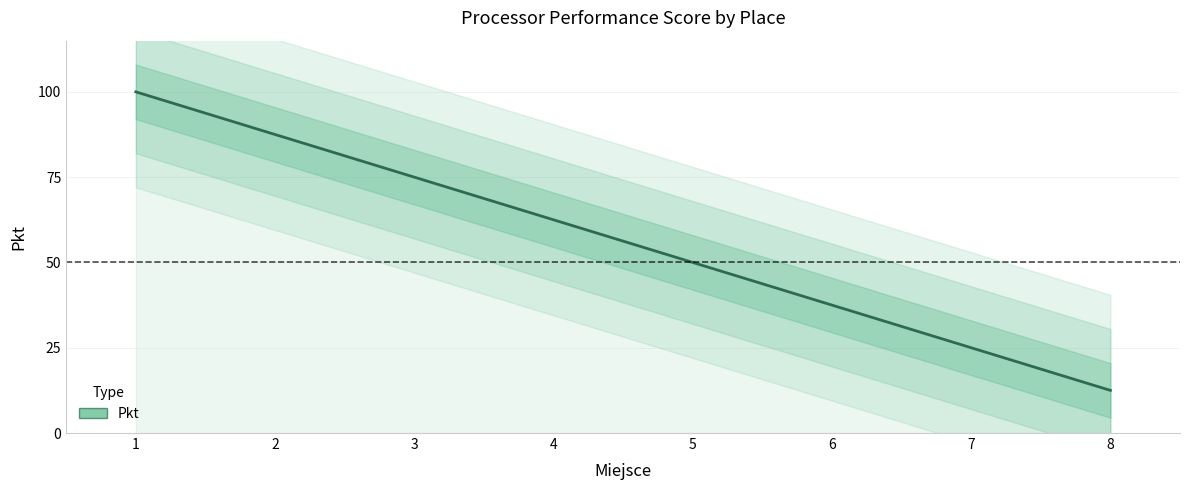

Count the number of data series in this chart.

1